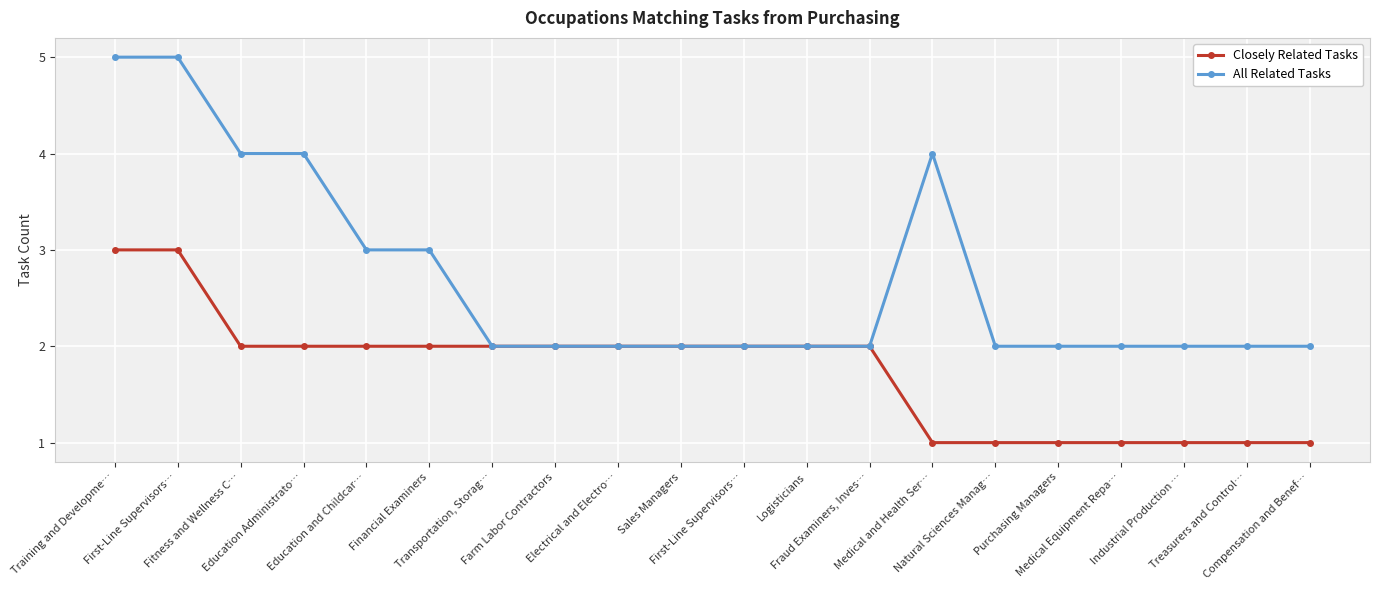

What are all the series names shown in the legend?

Closely Related Tasks, All Related Tasks